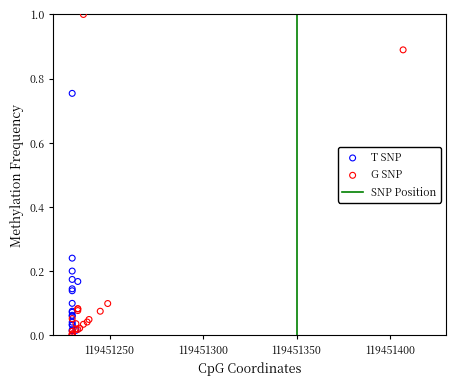

Which series contains the highest Y value?

G SNP